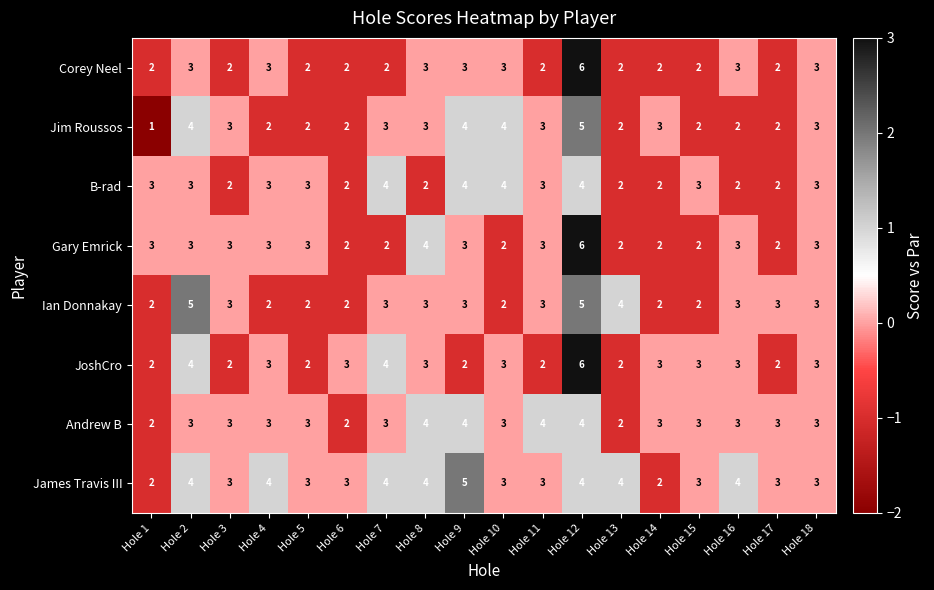

Which label corresponds to the smallest value in the chart?

Hole 1